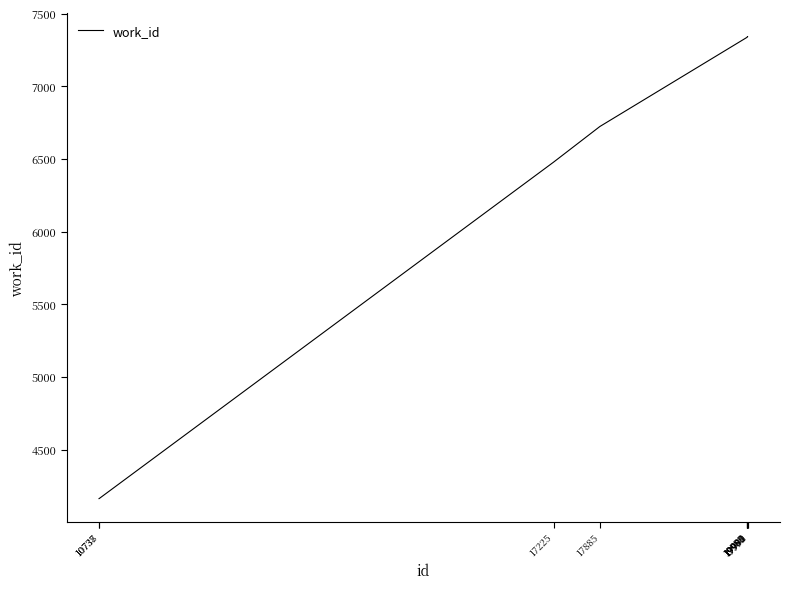

Is it true that the value at 17225 is 6478?

True